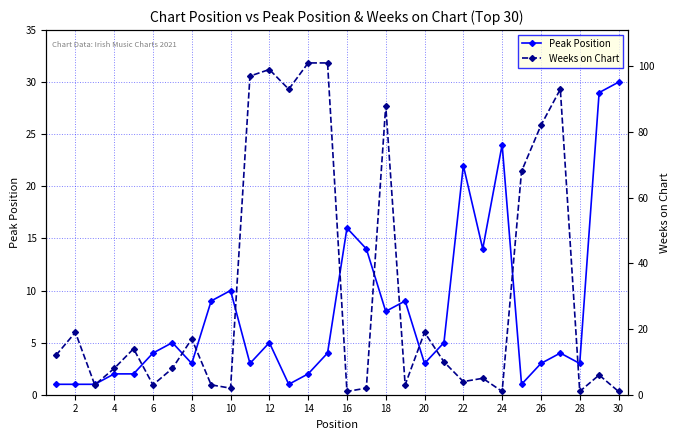

What is the maximum value for Weeks on Chart?

101